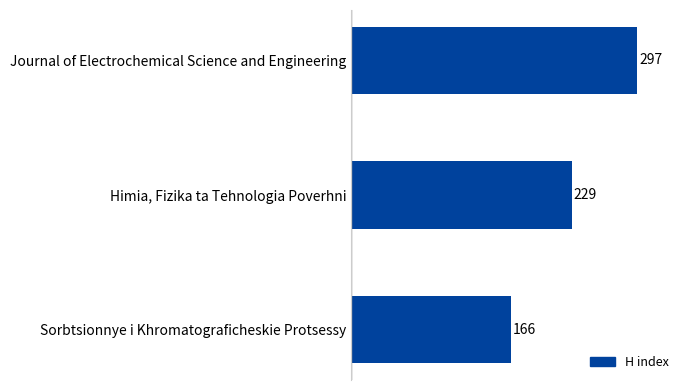

Between Himia, Fizika ta Tehnologia Poverhni and Sorbtsionnye i Khromatograficheskie Protsessy, which is larger?

Himia, Fizika ta Tehnologia Poverhni